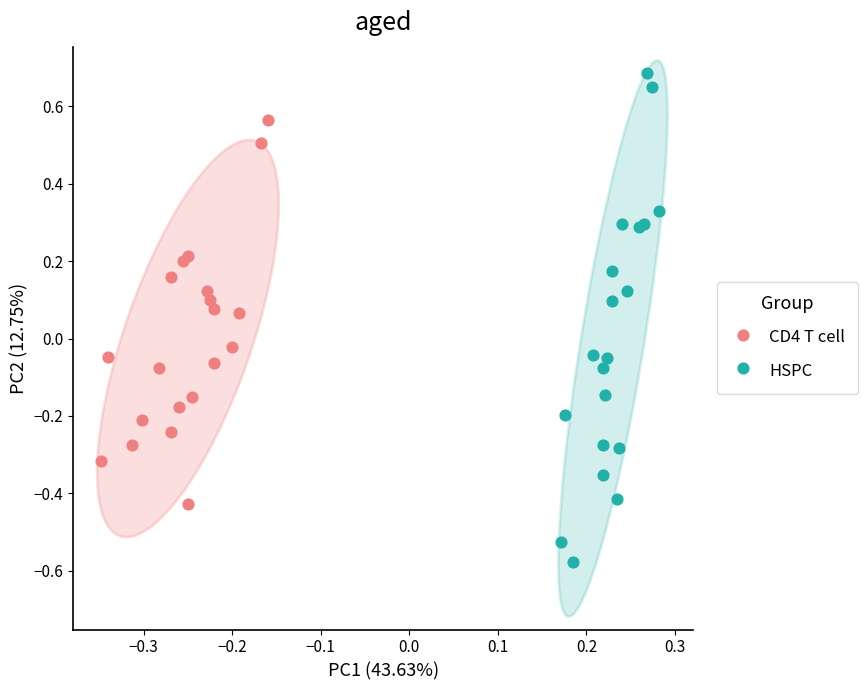

Which series has the largest Y range (max minus min)?

HSPC